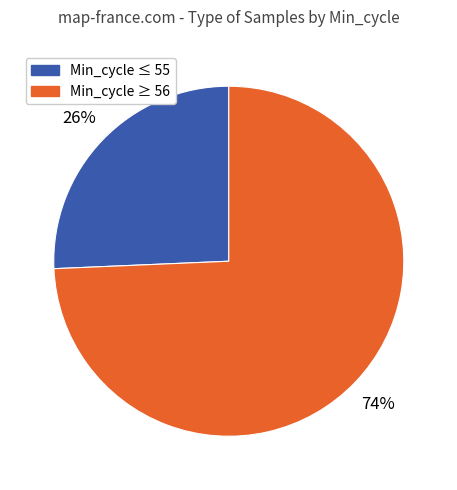

Does any single category account for the majority?

Yes